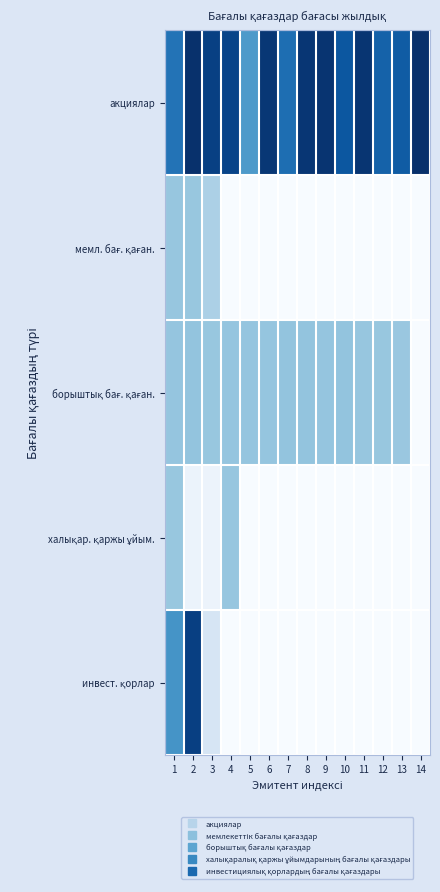

Which category has the highest value across all series?

14